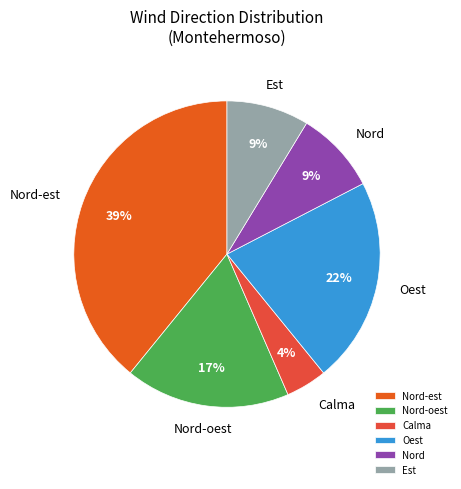

Approximately how many times larger is the value at Est compared to Nord?

1.0